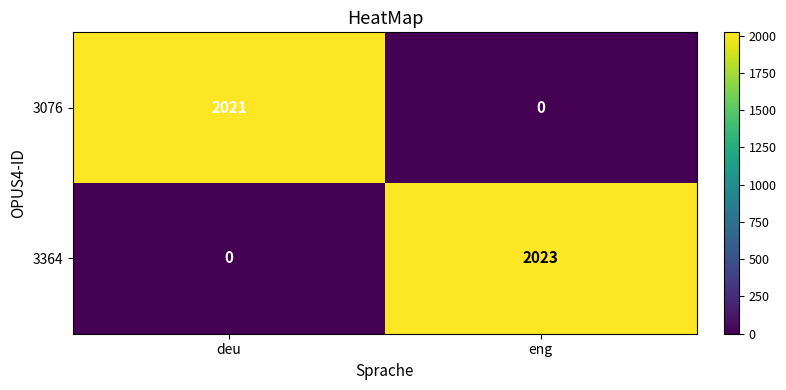

Which series has the largest total across all categories?

3364